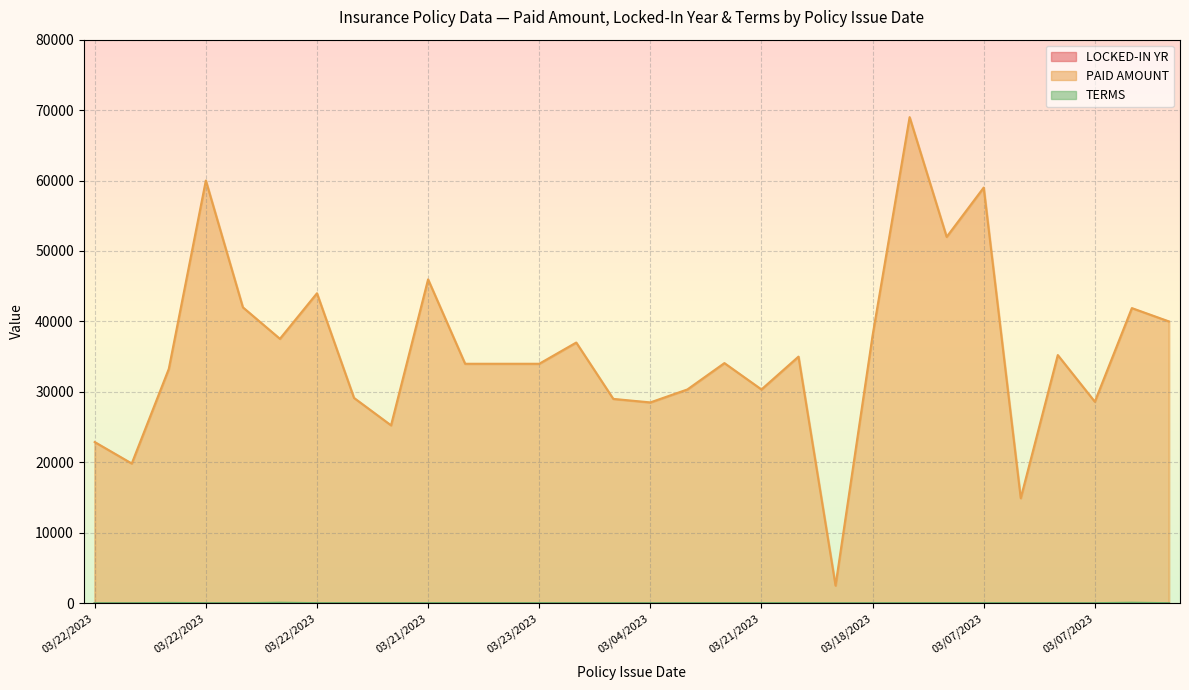

List the series in order of their peak value, highest first.

PAID AMOUNT, TERMS, LOCKED-IN YR